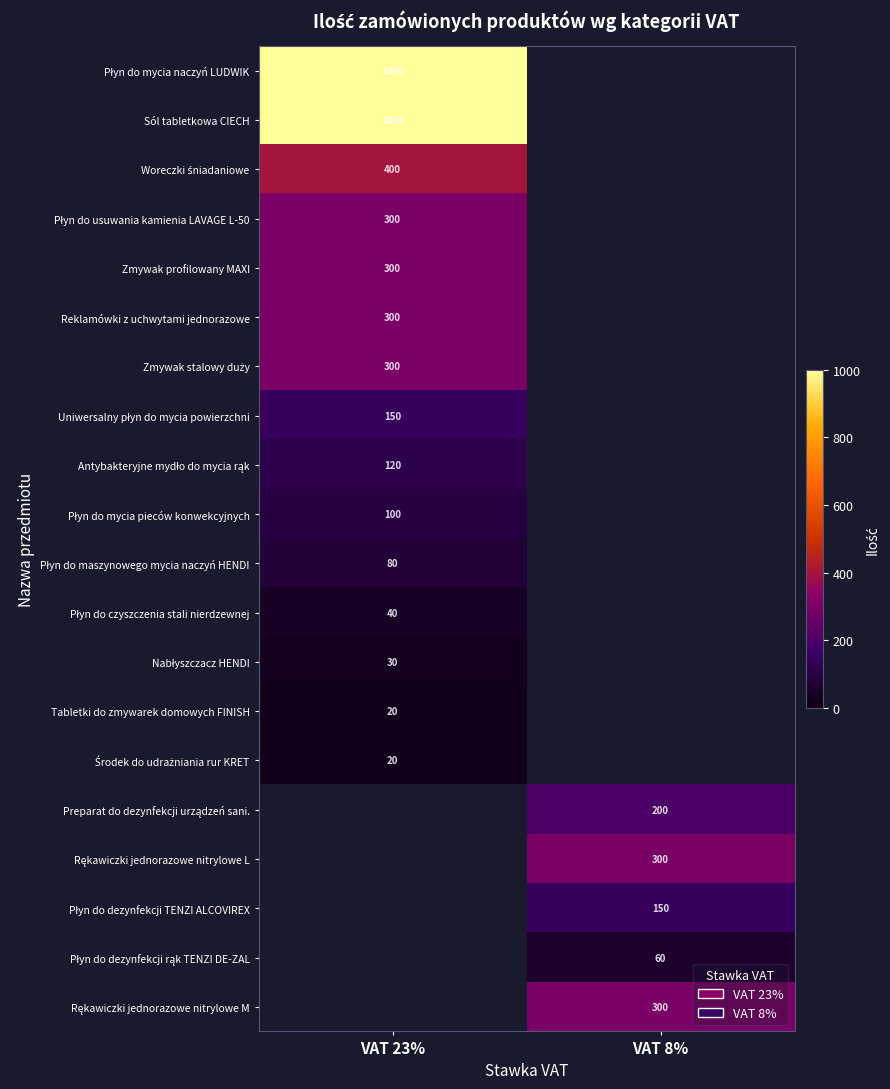

True or false: Tabletki do zmywarek domowych FINISH has a value of 6 at VAT 23%.

False